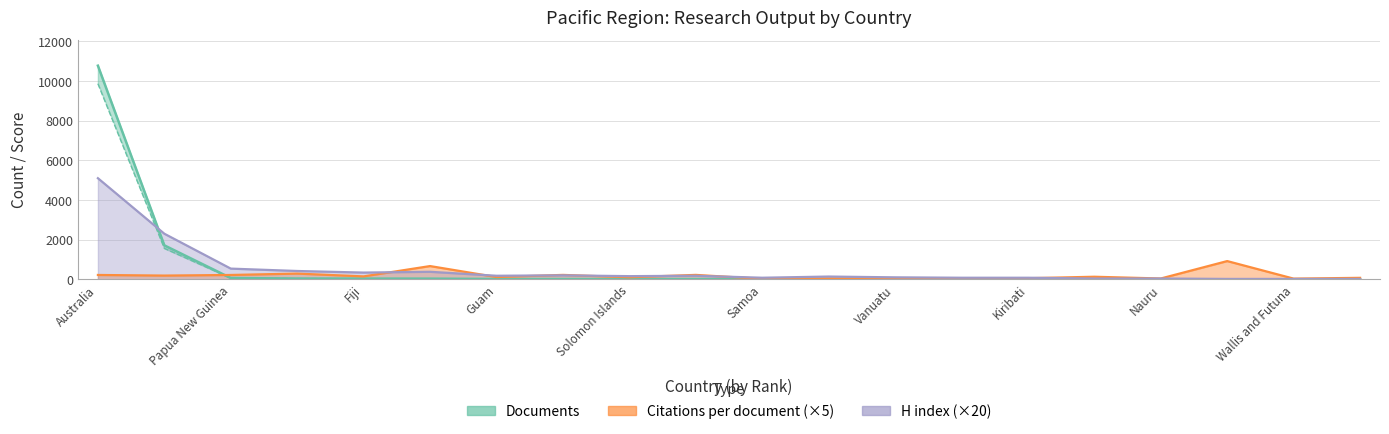

Reading right to left, extract all data points from this chart.

Documents: 1.0	1.0	1.0	3.0	3.0	5.0	7.0	8.0	10.0	12.0	13.0	15.0	15.0	16.0	34.0	37.0	39.0	66.0	1714.0	10775.0
Citable documents: 0.0	1.0	1.0	3.0	3.0	5.0	4.0	8.0	9.0	12.0	11.0	15.0	13.0	16.0	24.0	34.0	35.0	59.0	1562.0	9866.0
Citations per document: 75.0	35.0	920.0	41.6	130.0	56.0	37.1	36.2	43.5	24.1	223.1	105.0	222.7	115.0	668.2	147.3	288.9	219.1	188.4	219.3
H index: 20.0	20.0	20.0	40.0	40.0	80.0	80.0	100.0	140.0	80.0	180.0	160.0	200.0	180.0	380.0	340.0	420.0	540.0	2300.0	5100.0